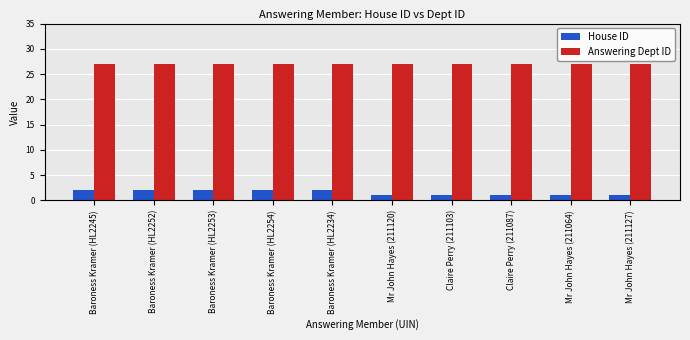

List the series in order of their overall mean, highest first.

Answering Dept ID, House ID